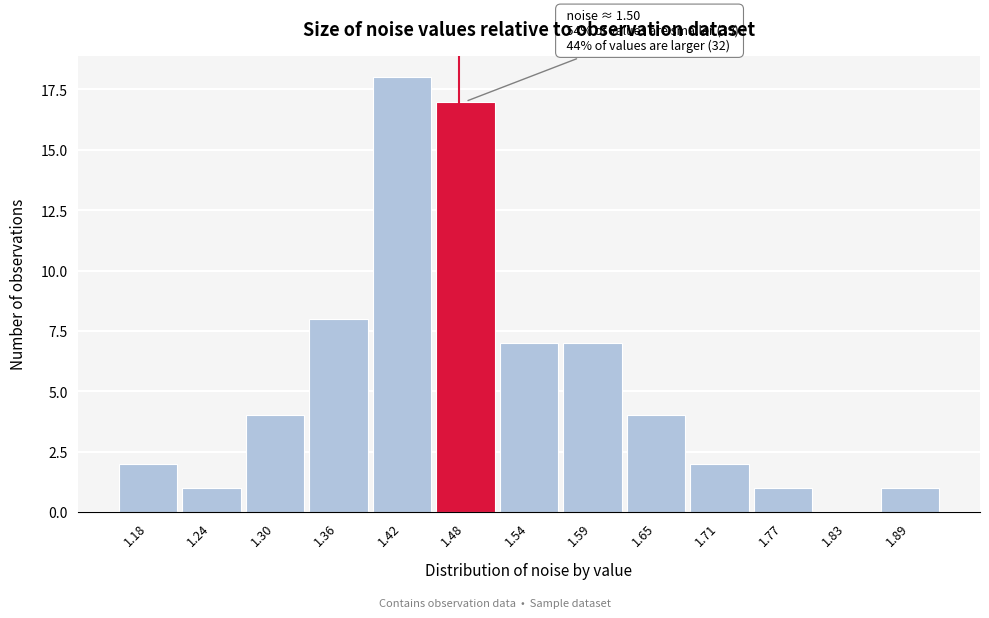

Reading right to left, extract all data points from this chart.

1.89=1	1.83=0	1.77=1	1.71=2	1.65=4	1.59=7	1.54=7	1.48=17	1.42=18	1.36=8	1.30=4	1.24=1	1.18=2